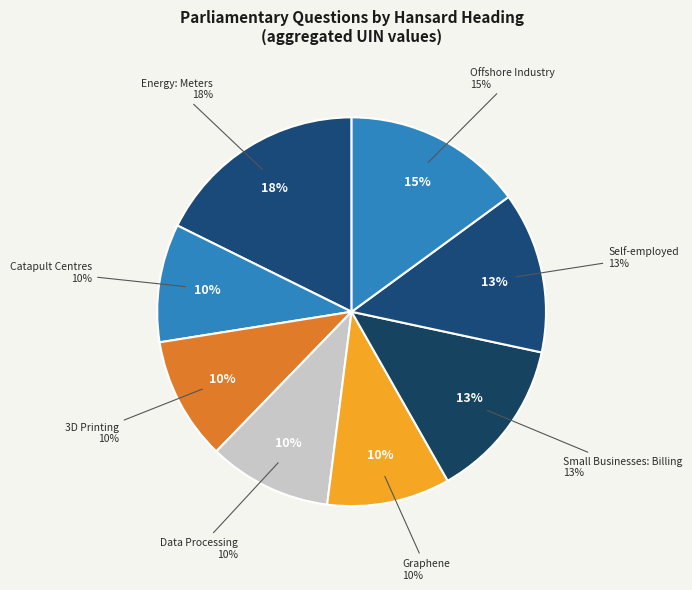

The Data Processing slice represents 10% of the pie. True or false?

True